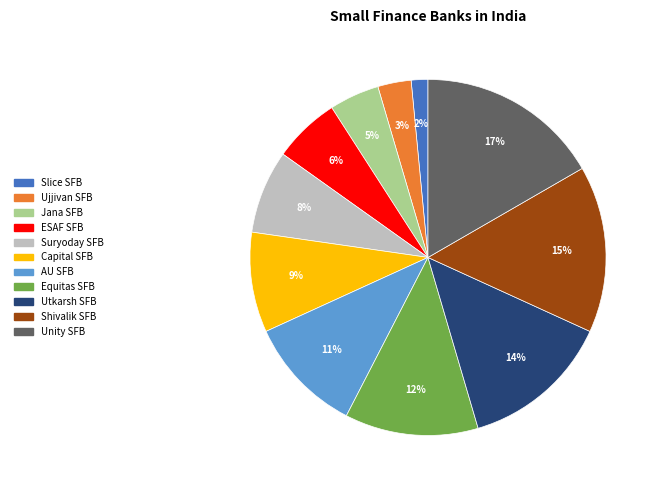

Is there a majority slice in this chart?

No